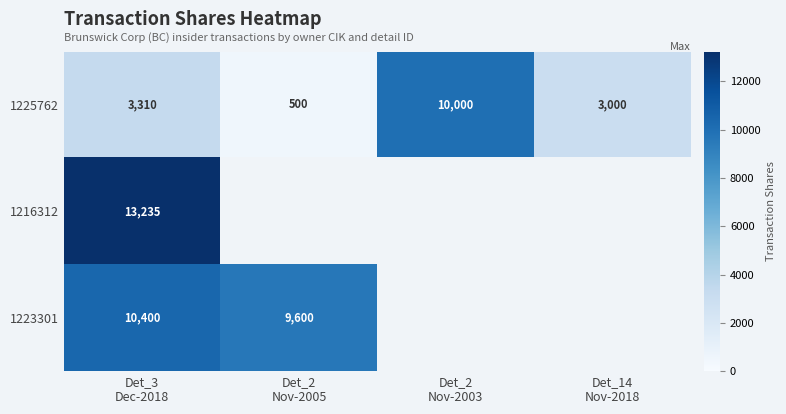

What is the sum of all 1225762 values?

16810